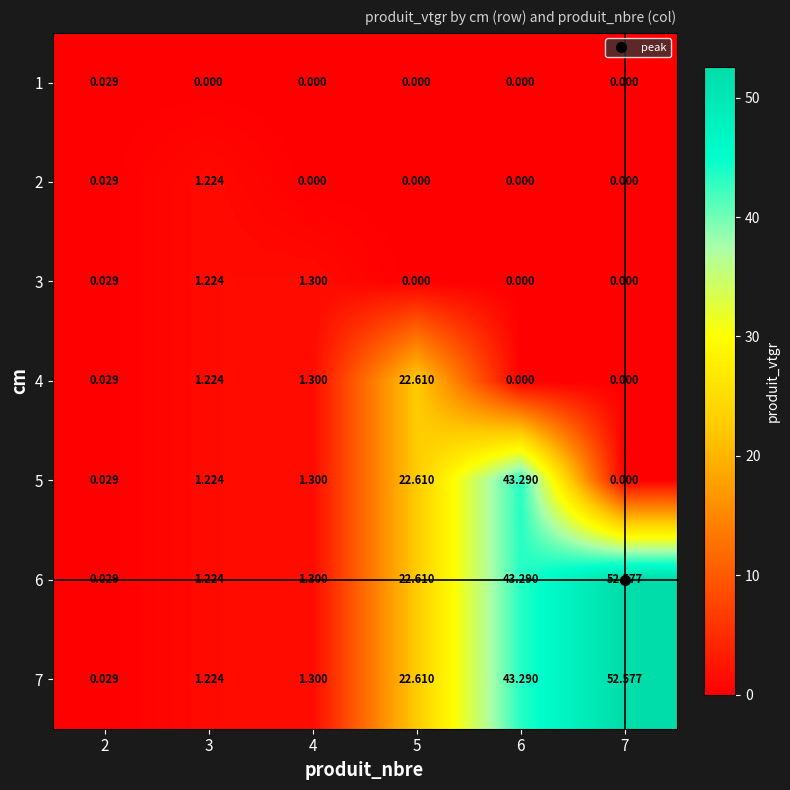

Is the value of 6 at 5 greater than the value of 2 at 3?

Yes